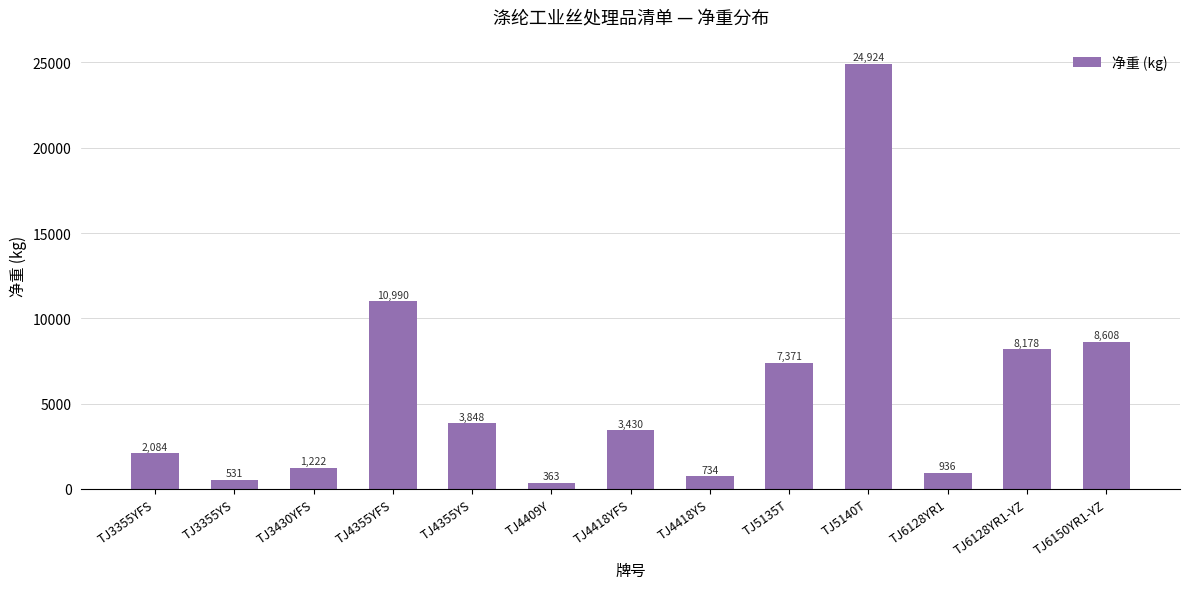

What is the label of the 2nd bar from the left?

TJ3355YS